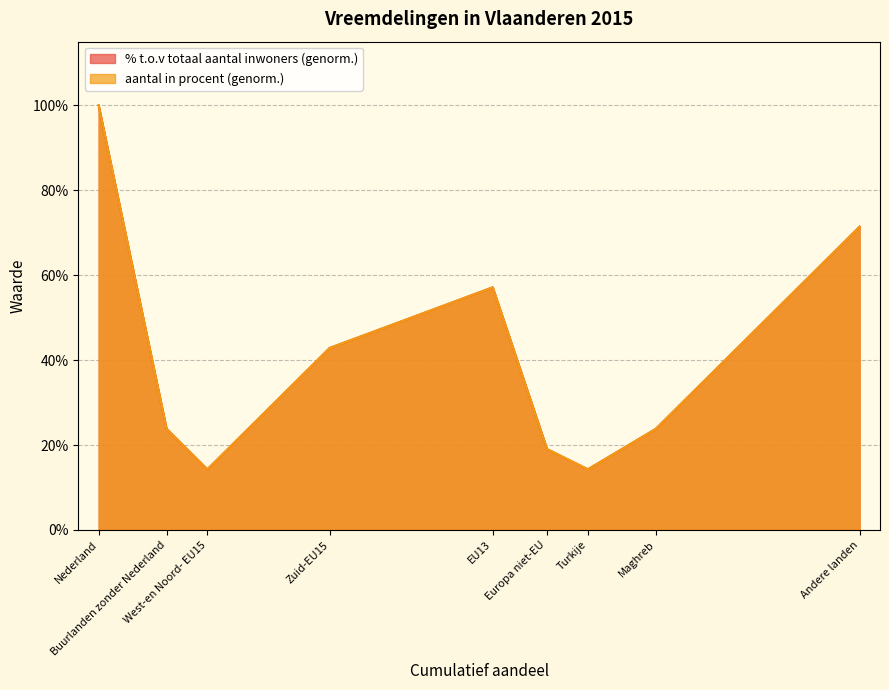

At which category does the chart reach its peak across all series?

Nederland